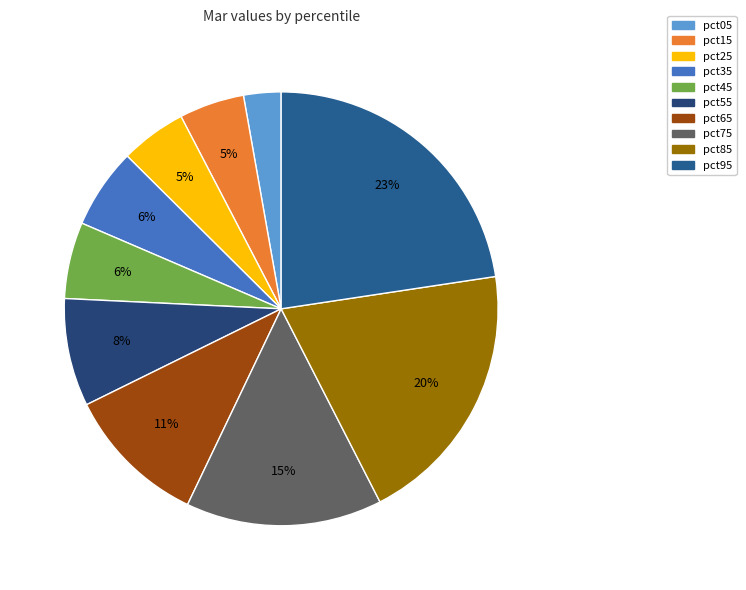

The pct25 slice represents 5% of the pie. True or false?

True